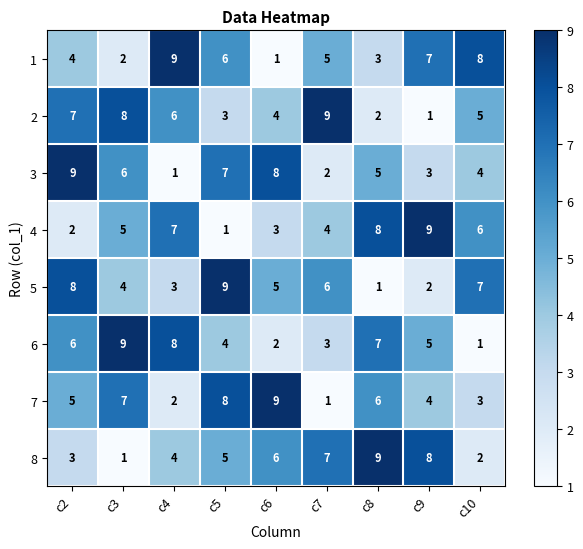

Is it true that 4 equals 4 at c7?

True